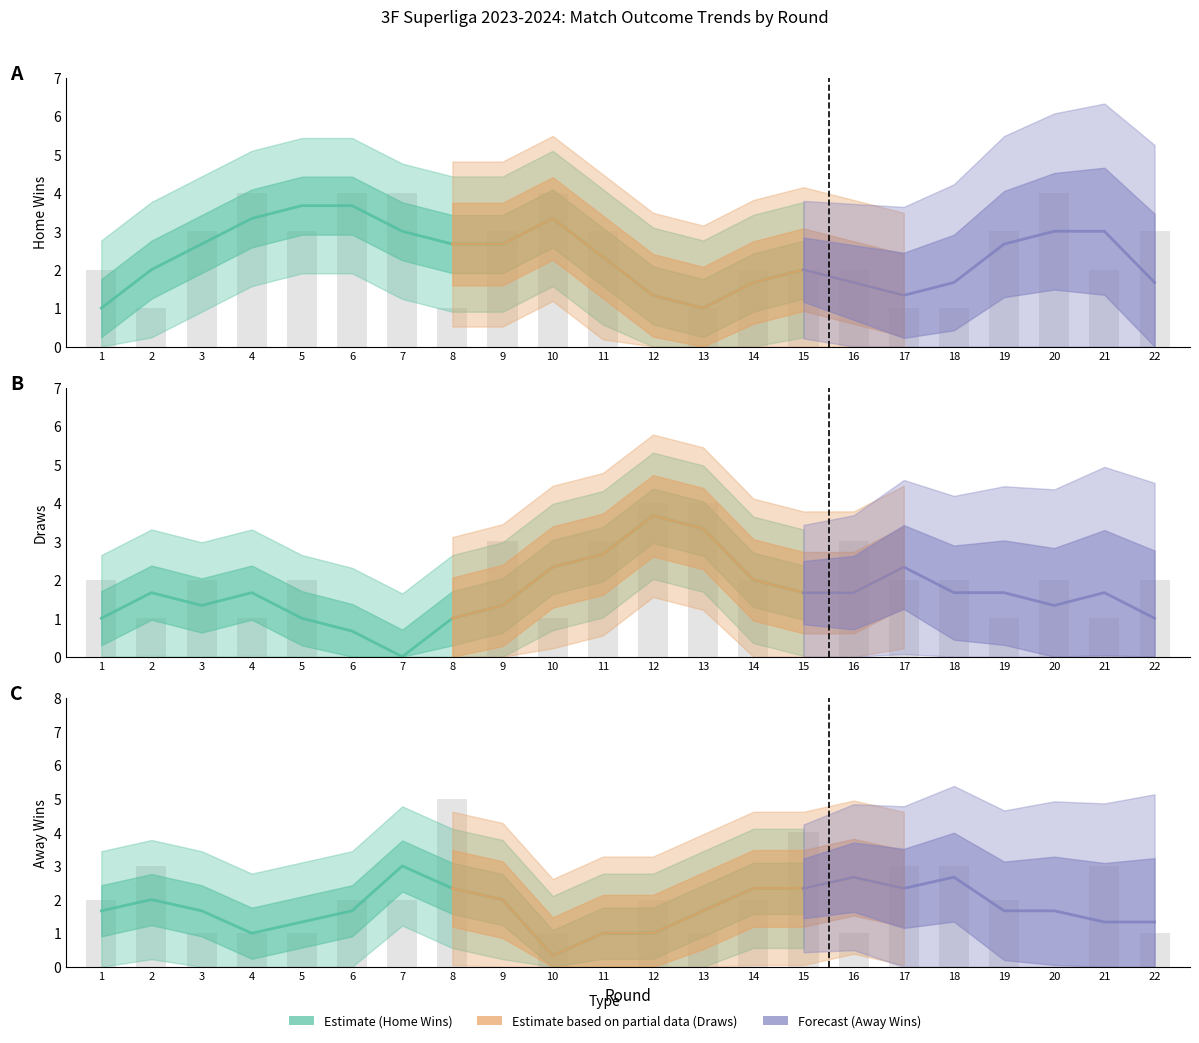

Reading left to right, transcribe all the data shown in this chart.

W1: 2	1	3	4	3	4	4	1	3	4	3	0	1	2	2	2	1	1	3	4	2	3
DRAW: 2	1	2	1	2	0	0	0	3	1	3	4	4	2	0	3	2	2	1	2	1	2
W2: 2	3	1	1	1	2	2	5	0	1	0	2	1	2	4	1	3	3	2	0	3	1